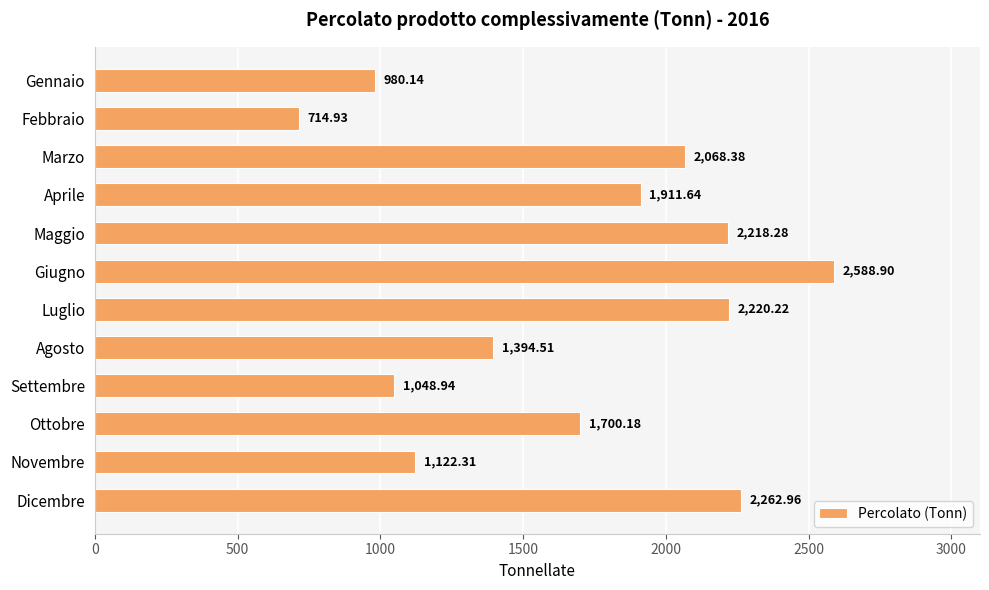

What is the ratio of the value at Novembre to the value at Dicembre?

0.5